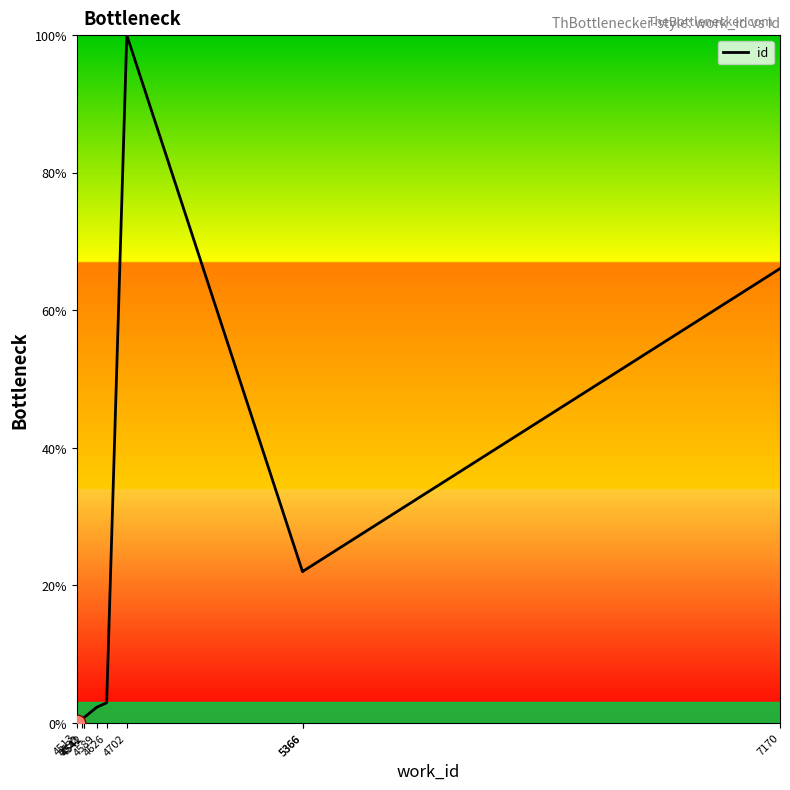

How many values are above zero?

9